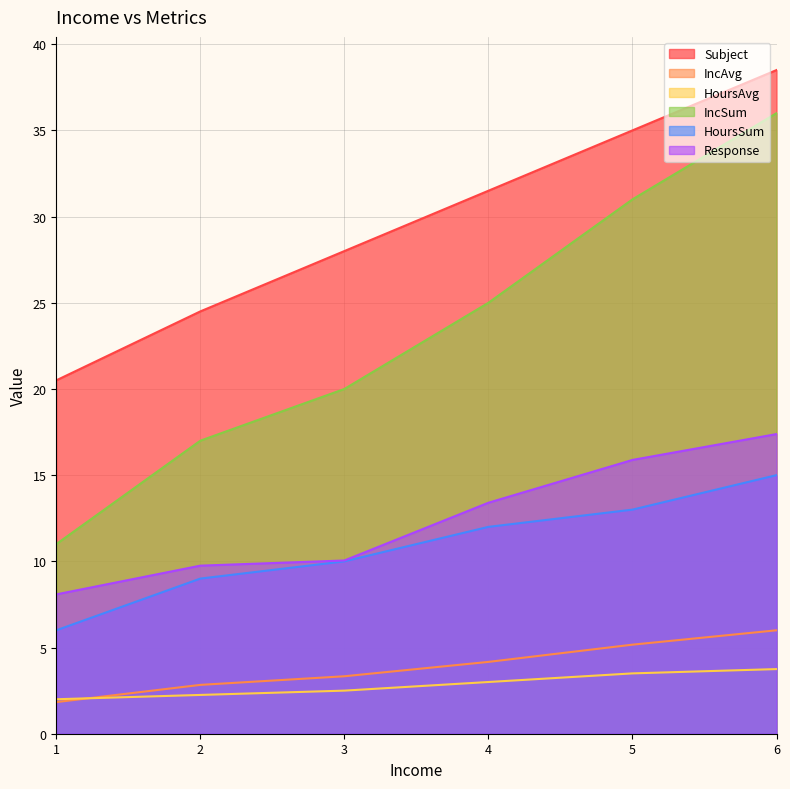

What is the lowest value of the IncAvg series?

1.8